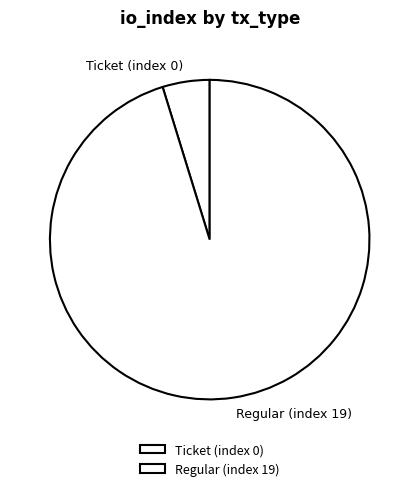

True or false: Regular (index 19) accounts for 95% of the total.

True